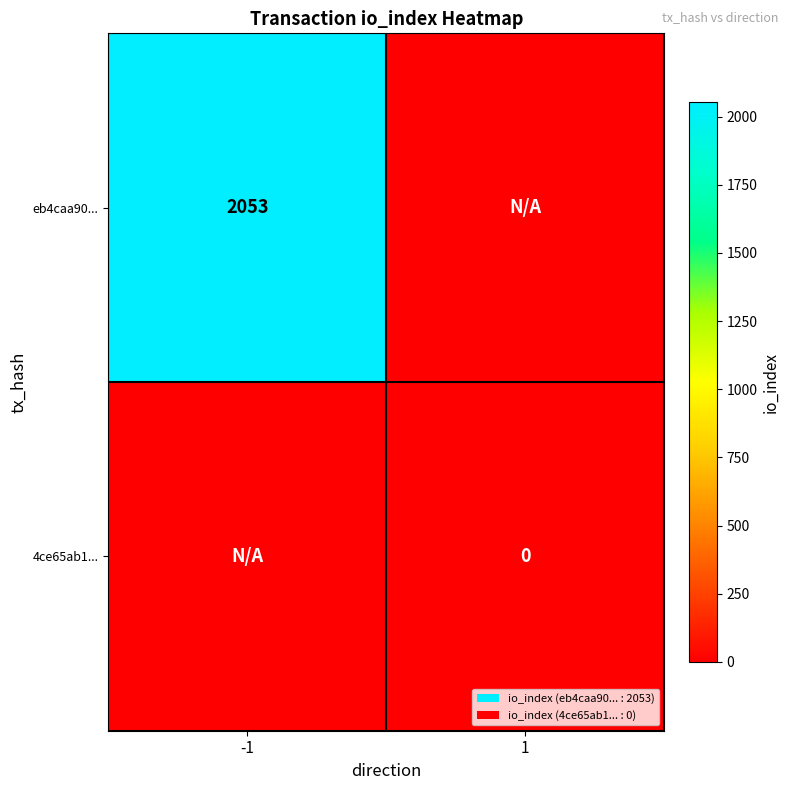

The eb4caa90... series shows 1390 at -1. True or false?

False